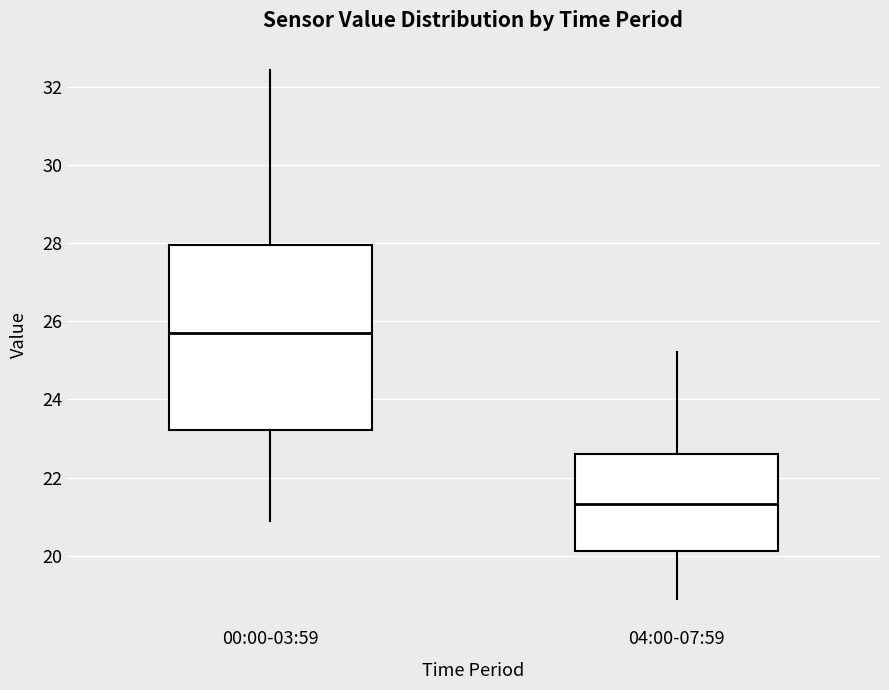

Reading left to right, transcribe this box plot: for each box, give where its median line is, the range the box spans, and where its two whiskers end, as read against the y-axis. The values are not printed on the chart, so give them approximately, as read against the axis.

00:00-03:59: median 25.6, box 23.2 to 28.0, whiskers 21.0 to 32.4
04:00-07:59: median 21.4, box 20.2 to 22.6, whiskers 19.0 to 25.2